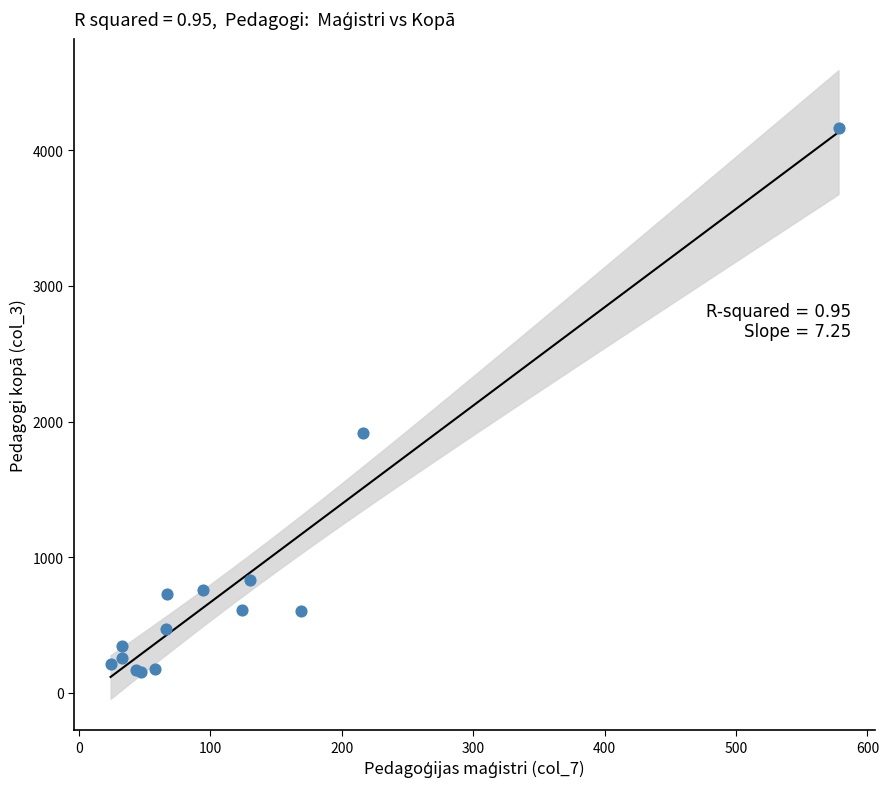

What Y value in the scatter plot is closest to 2158?

1919